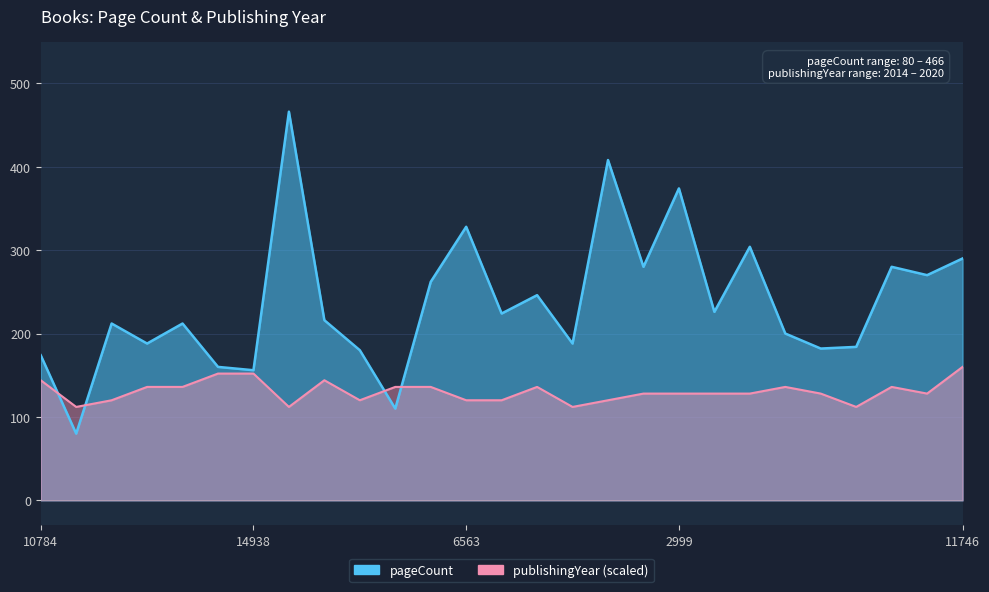

List the series in order of their peak value, highest first.

pageCount, publishingYear